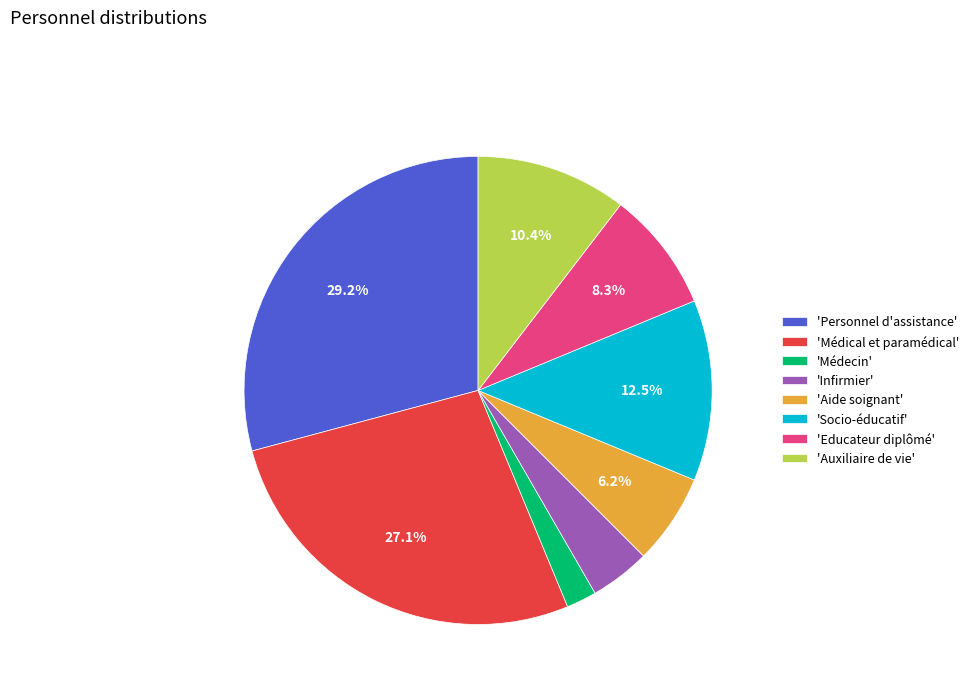

Count the number of slices in the pie.

8